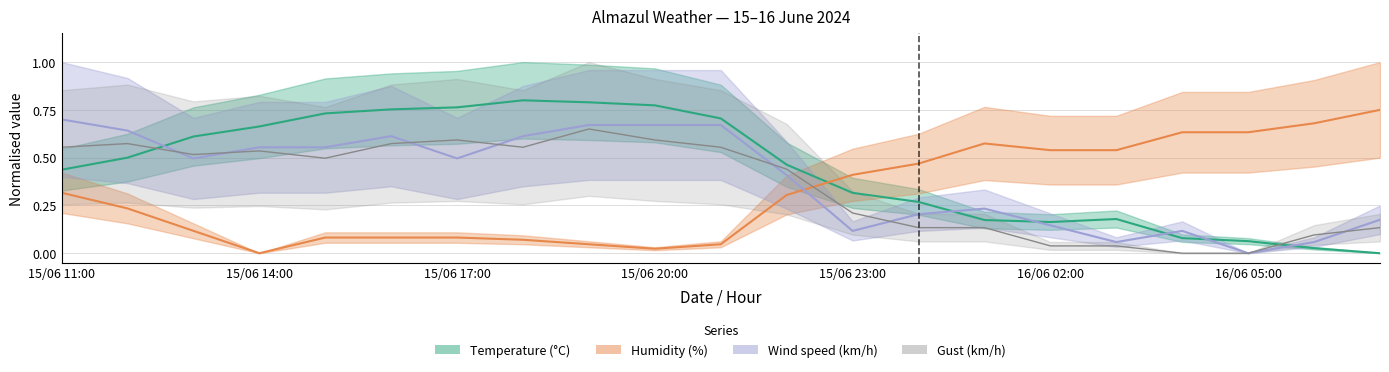

At which category does Wind speed (km/h) reach its first local valley?

15/06 13:00